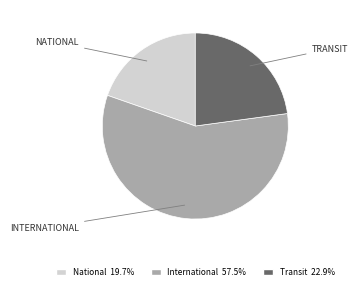

Rank the categories by value from highest to lowest.

International, Transit, National